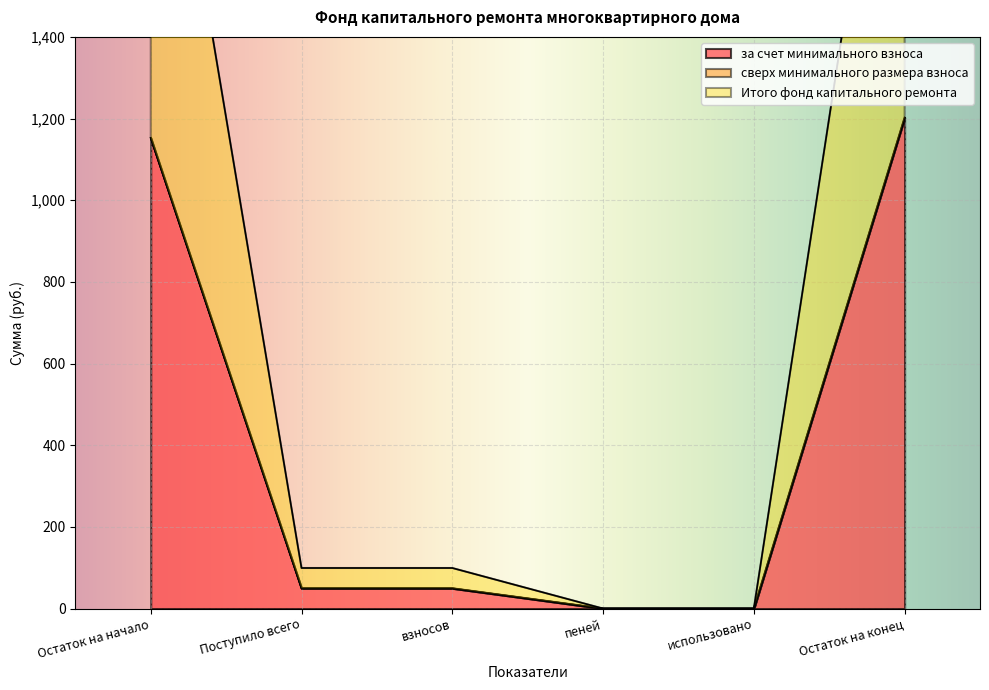

At which category is the sum across all series the highest?

Остаток на конец